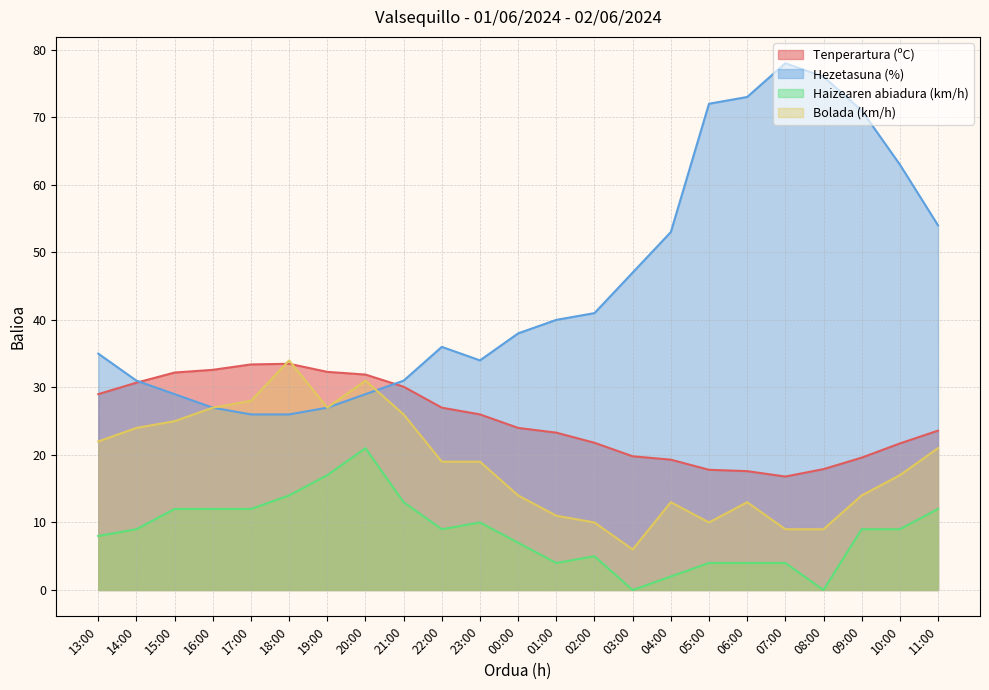

What is the minimum value for Hezetasuna (%)?

26.0